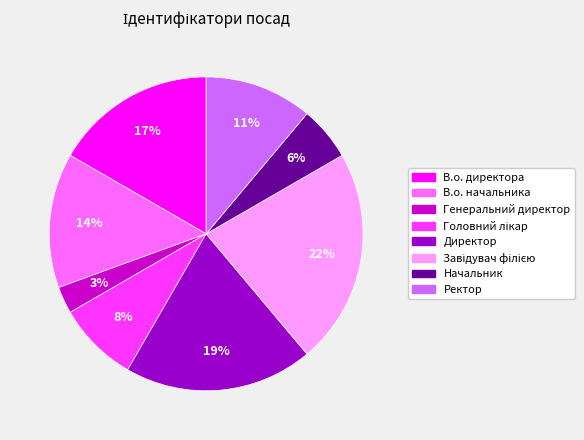

Is it true that В.о. начальника is 27% of the pie?

False